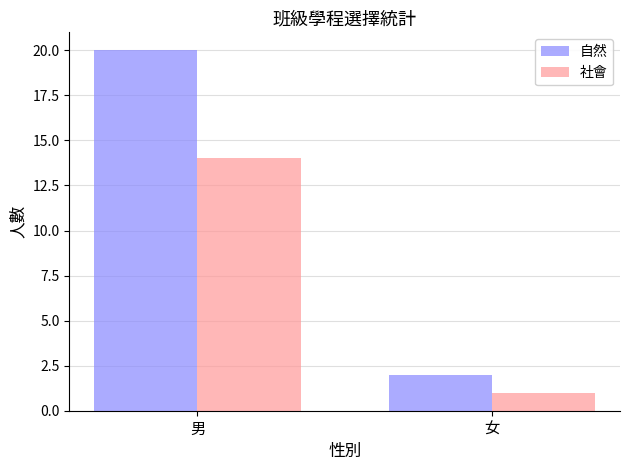

List the series in order of their peak value, lowest first.

社會, 自然